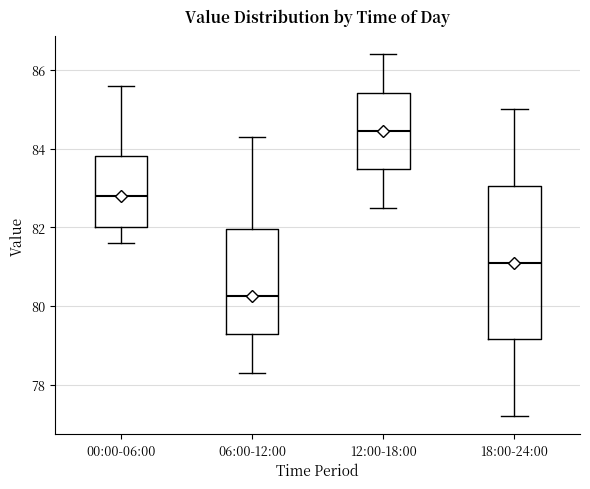

Reading left to right, read every box against the y-axis: the position of its median line, the range the box covers, and the ends of its whiskers. The values are not printed on the chart, so give them approximately, as read against the axis.

00:00-06:00: median 82.8, box 82.0 to 83.8, whiskers 81.6 to 85.6
06:00-12:00: median 80.2, box 79.2 to 82.0, whiskers 78.4 to 84.4
12:00-18:00: median 84.4, box 83.4 to 85.4, whiskers 82.6 to 86.4
18:00-24:00: median 81.2, box 79.2 to 83.0, whiskers 77.2 to 85.0